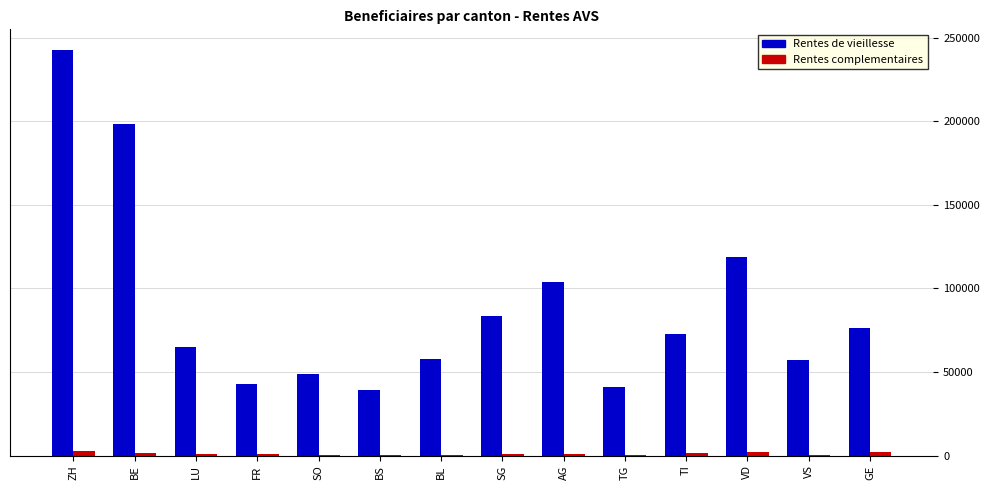

At which label is Rentes de vieillesse closest to 141193?

VD